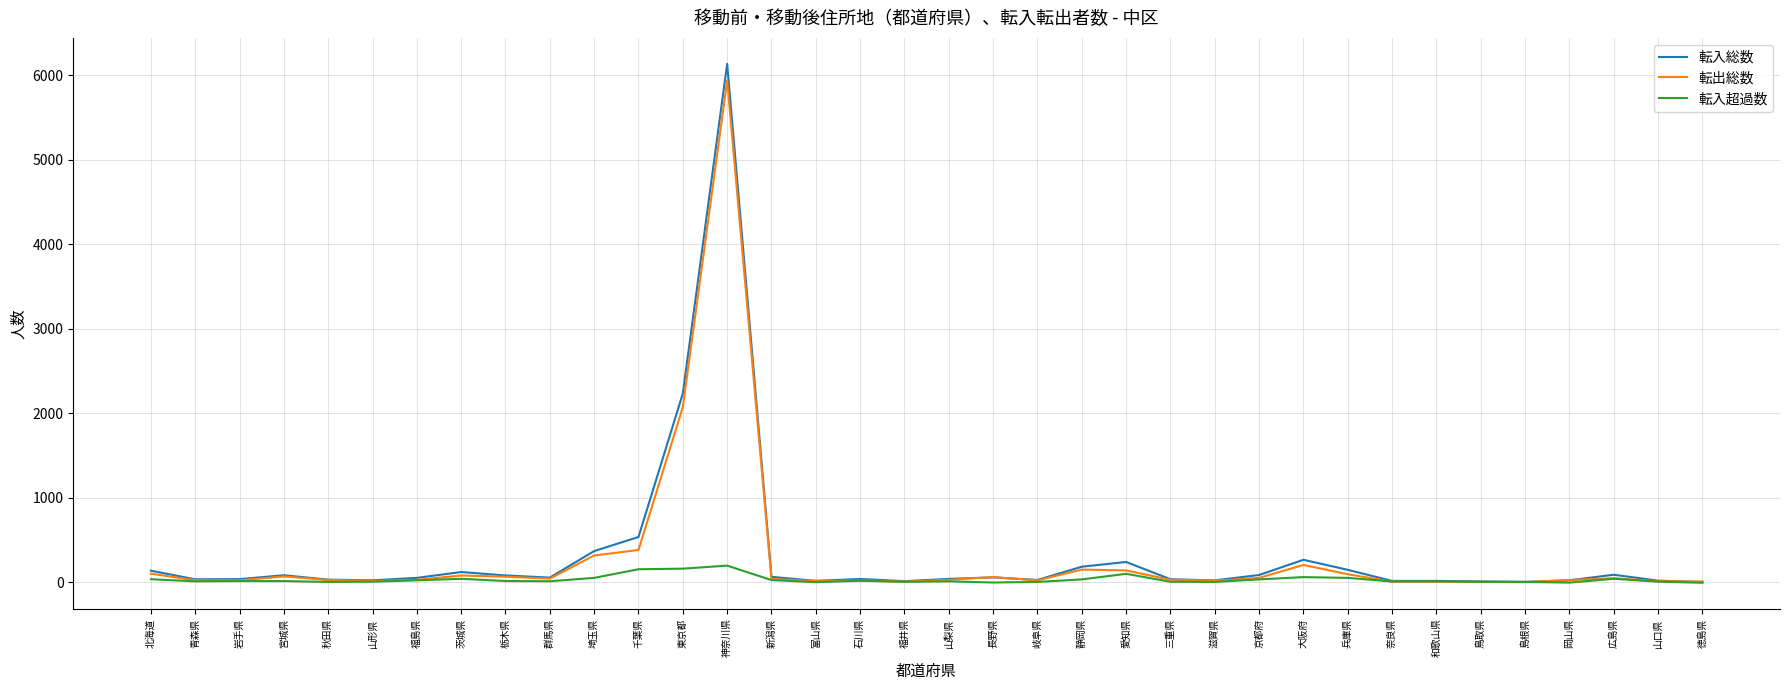

Which series has the widest spread of values?

転入総数